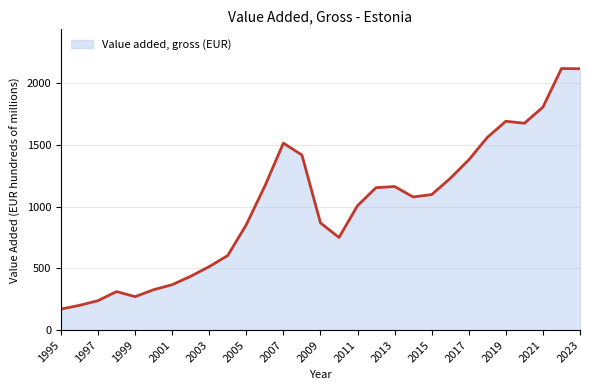

What is the maximum value shown in the chart?

2119.9